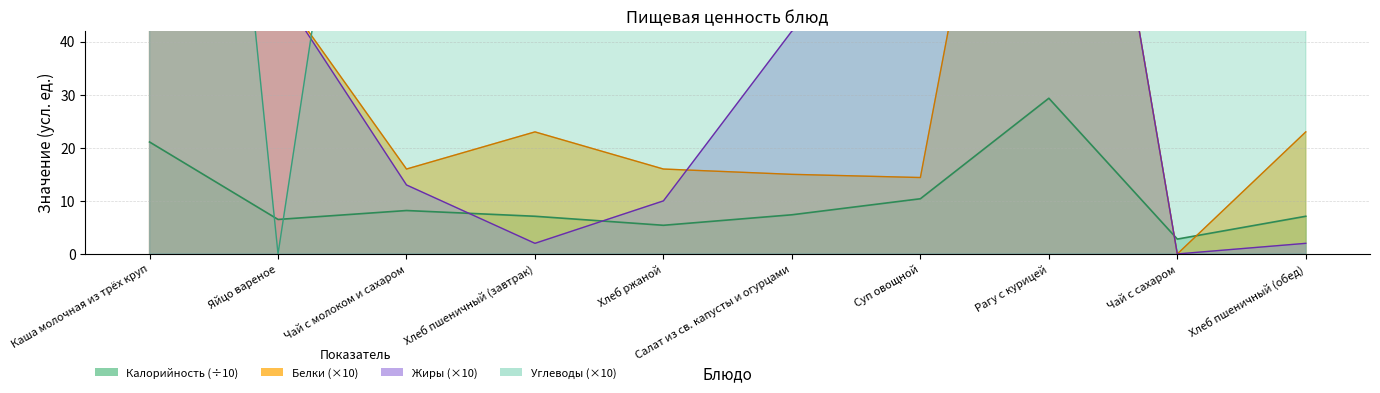

What is the average value of the Жиры series?

41.1